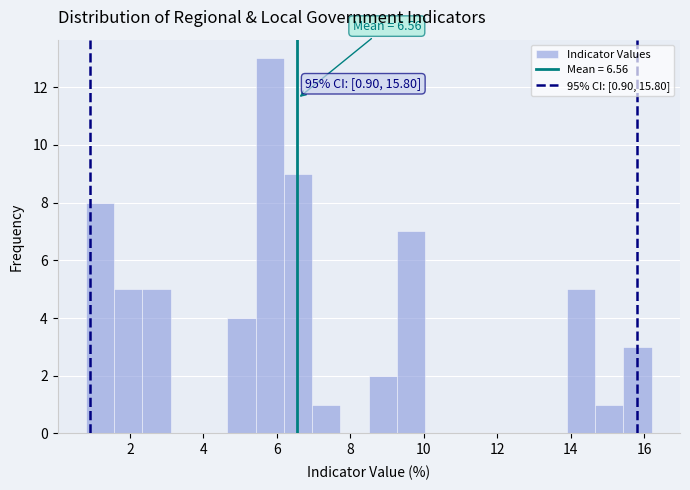

Around what value on the x-axis is the tallest bar? Give the approximate position of its centre, as read against the axis.

5.8